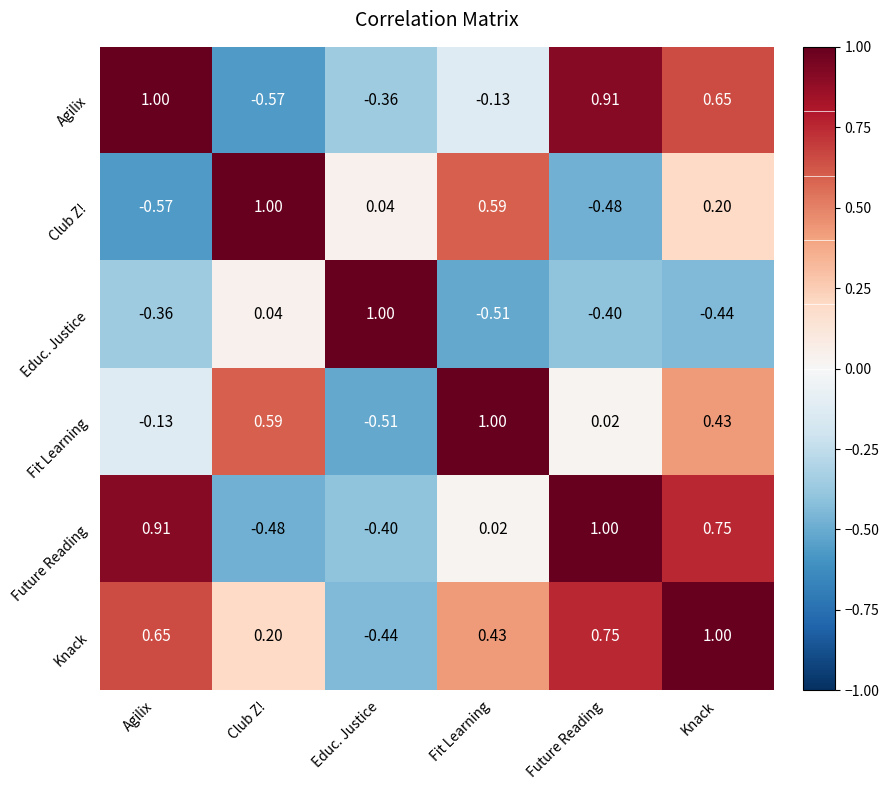

How many values in Fit Learning are below zero?

2